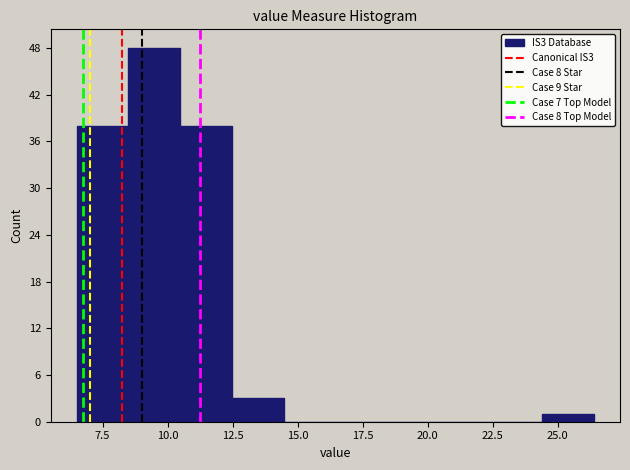

Read against the x-axis, roughly where is the centre of the tallest bar?

9.5